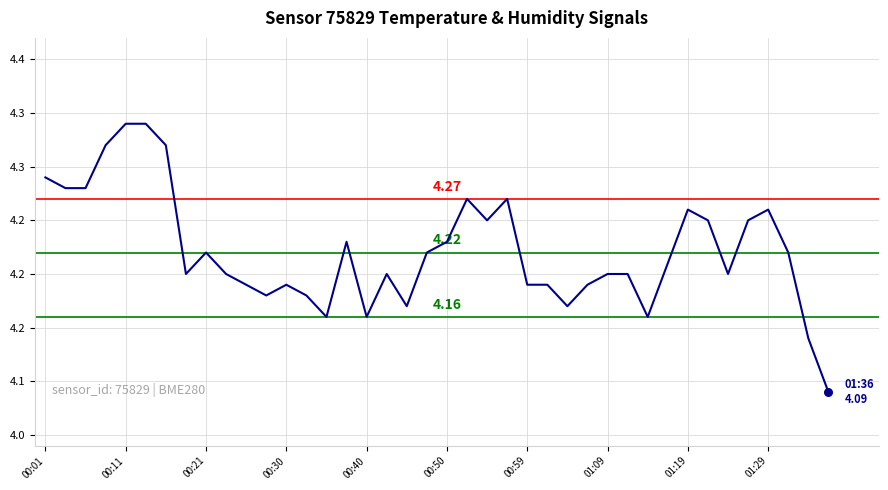

Is this an area chart (filled region under the line)?

No